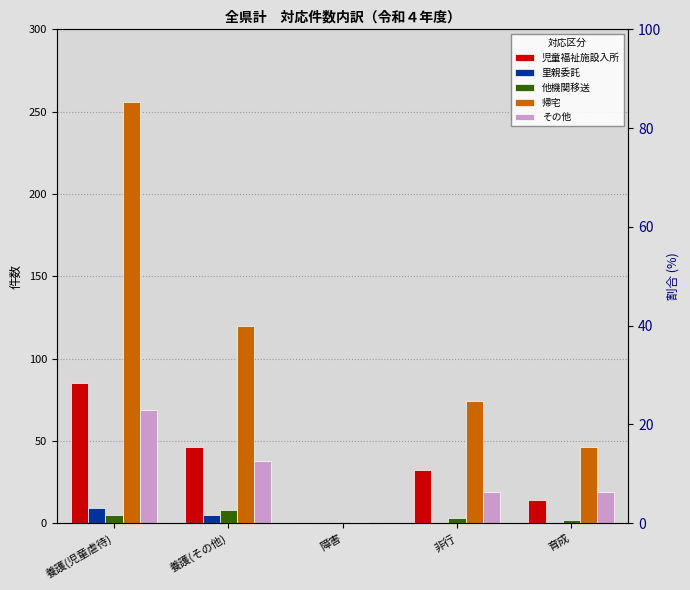

What is the lowest value of the 帰宅 series?

1